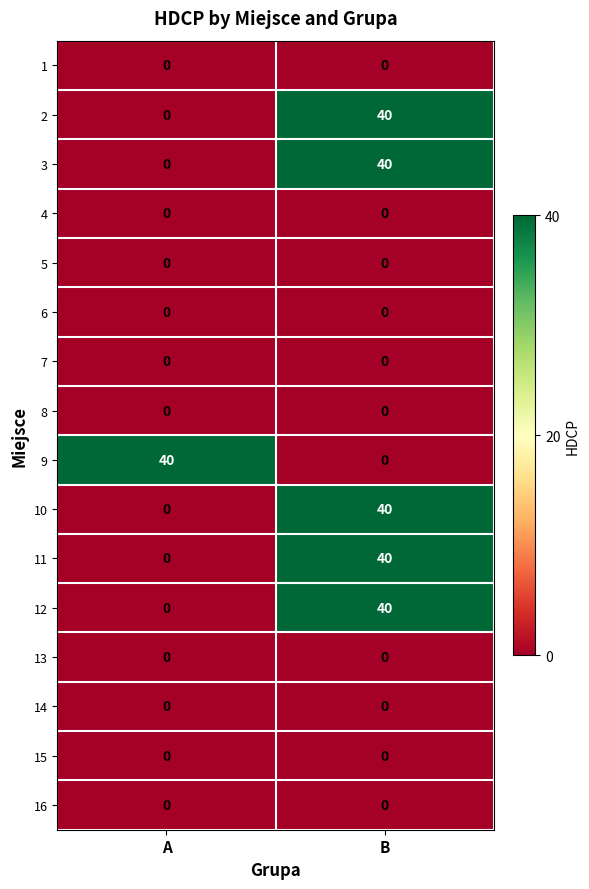

What is the sum of the 2 values at B and A?

40